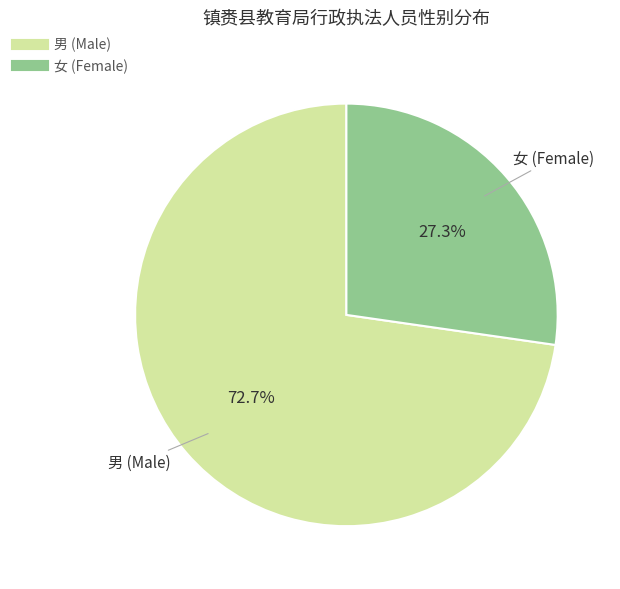

Does any single category account for the majority?

Yes